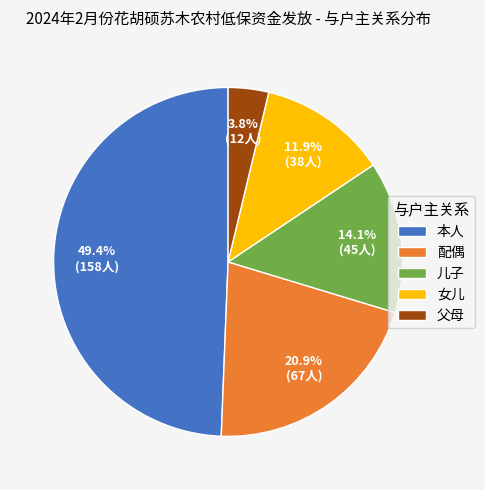

What percentage is the 本人 slice, to the nearest percent?

49%